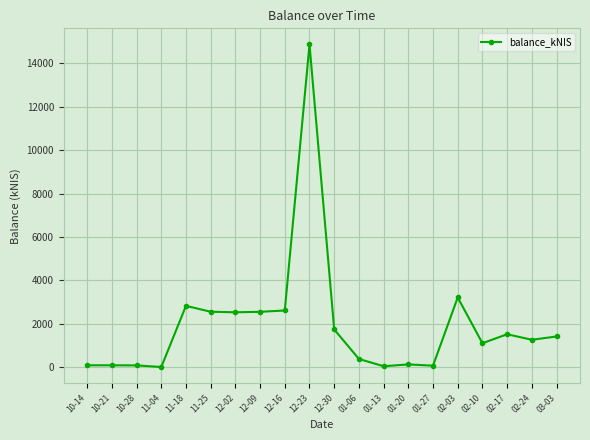

True or false: the data shows 1733.8 at 12-30.

True